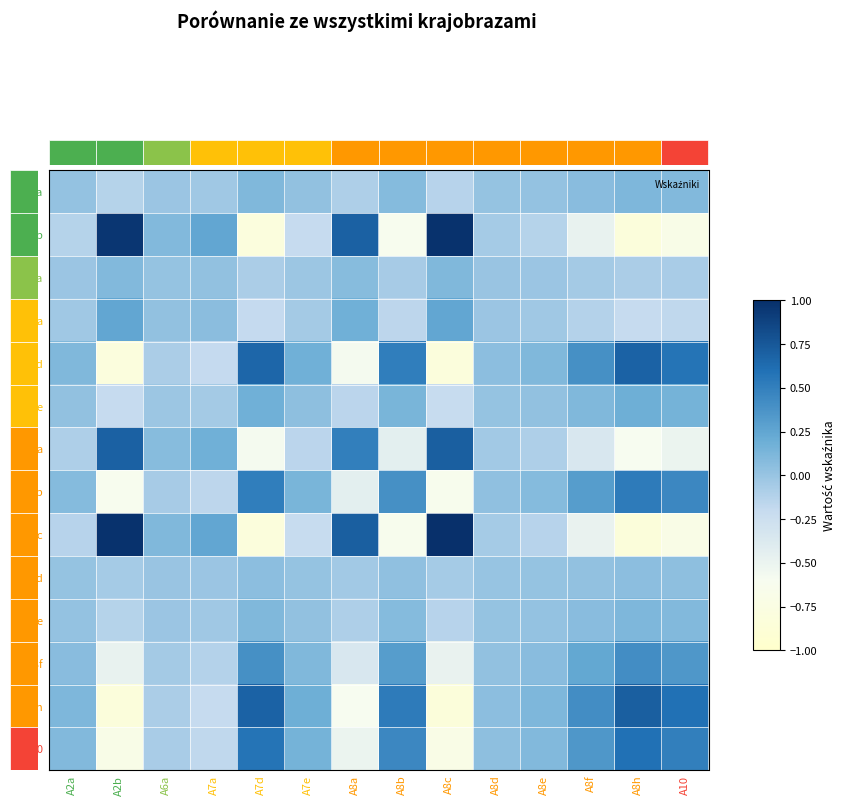

List the series in order of their peak value, lowest first.

A8d, A6a, A8e, A2a, A7e, A7a, A8f, A8b, A10, A7d, A8h, A8a, A2b, A8c